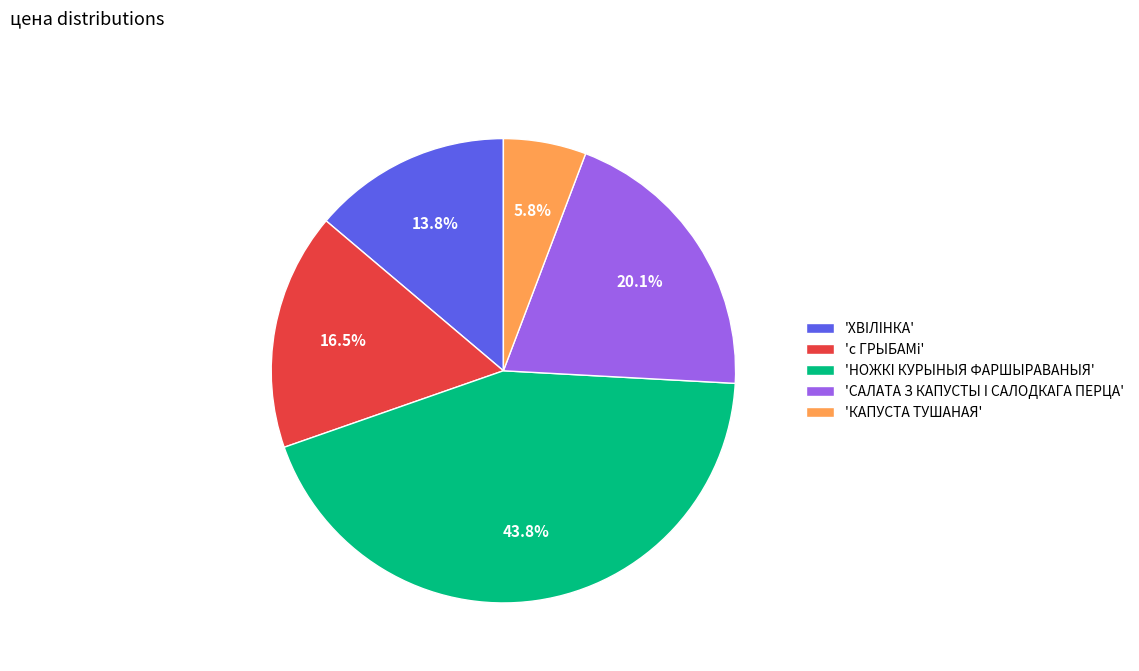

How many slices are in this pie chart?

5